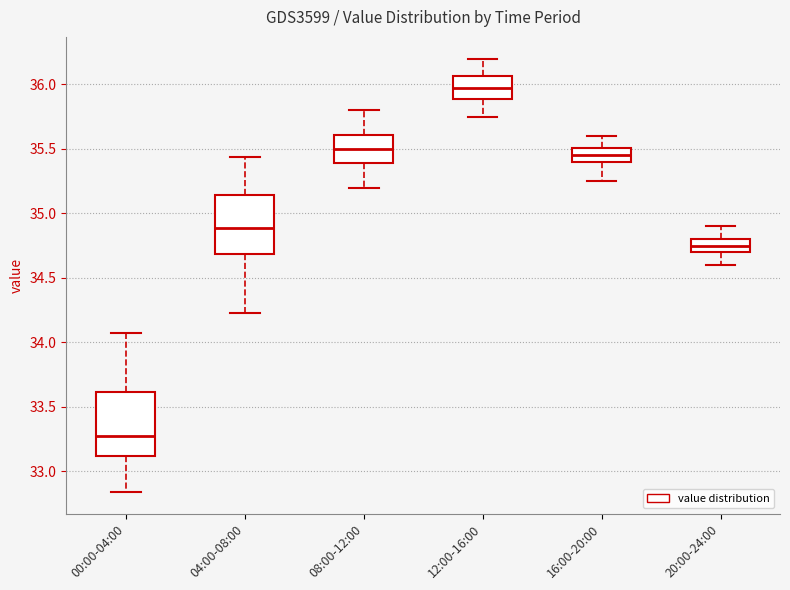

Reading left to right, read every box against the y-axis: the position of its median line, the range the box covers, and the ends of its whiskers. The values are not printed on the chart, so give them approximately, as read against the axis.

00:00-04:00: median 33.25, box 33.10 to 33.60, whiskers 32.85 to 34.05
04:00-08:00: median 34.90, box 34.70 to 35.15, whiskers 34.25 to 35.45
08:00-12:00: median 35.50, box 35.40 to 35.60, whiskers 35.20 to 35.80
12:00-16:00: median 36.00, box 35.90 to 36.05, whiskers 35.75 to 36.20
16:00-20:00: median 35.45, box 35.40 to 35.50, whiskers 35.25 to 35.60
20:00-24:00: median 34.75, box 34.70 to 34.80, whiskers 34.60 to 34.90